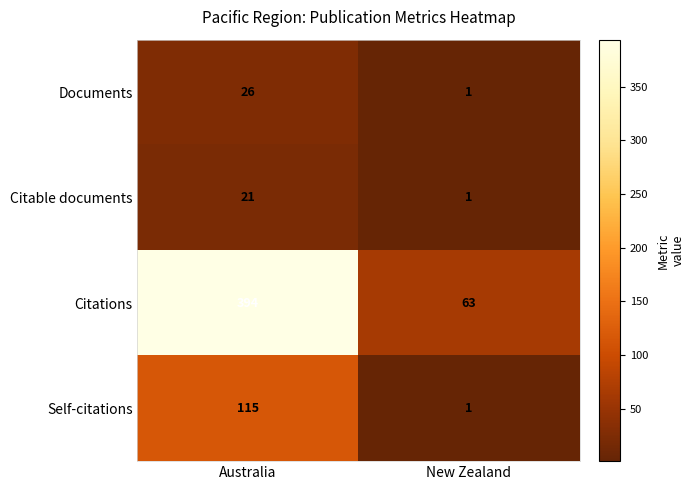

True or false: Citations has a value of 394 at Australia.

True